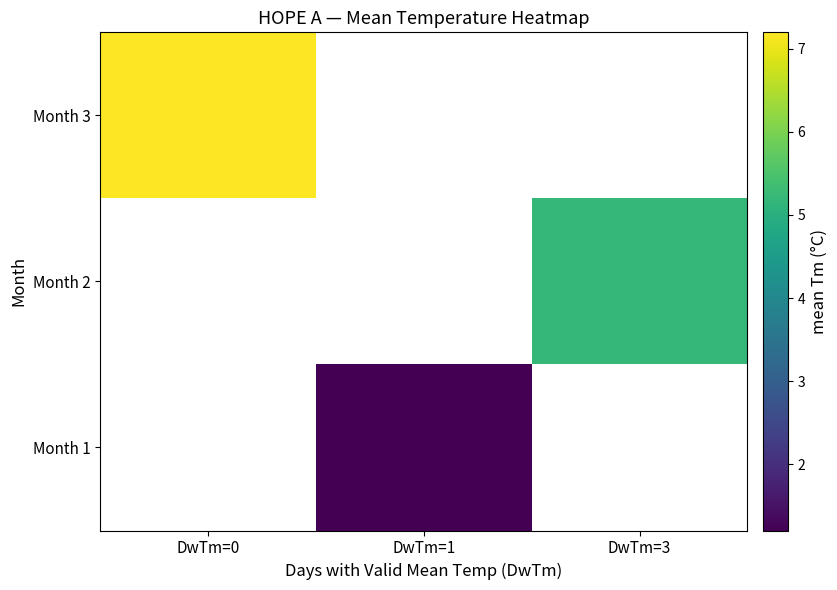

At which label does Month 1 reach its minimum?

DwTm=0